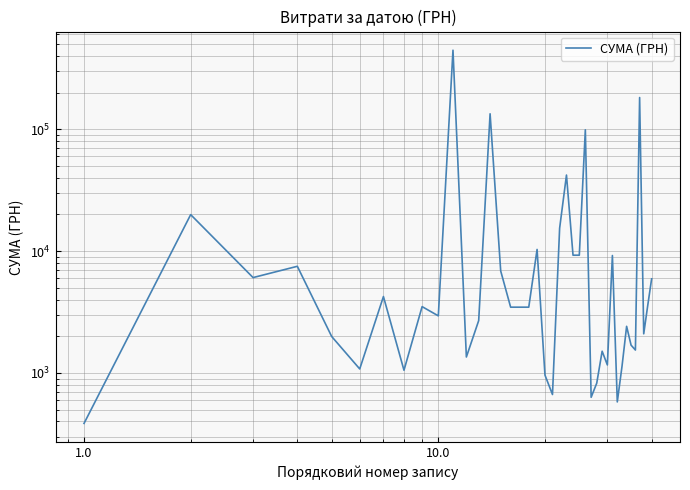

What is the difference between the maximum and minimum values?

444498.9